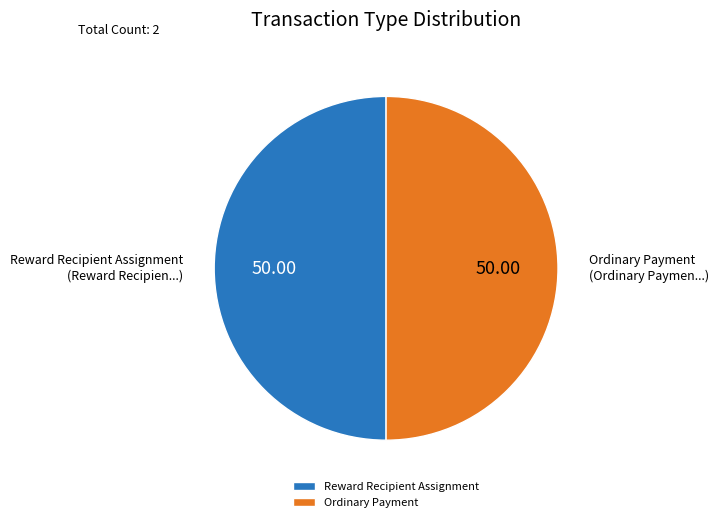

Combined, do Ordinary Payment and Reward Recipient Assignment account for over 50%?

Yes